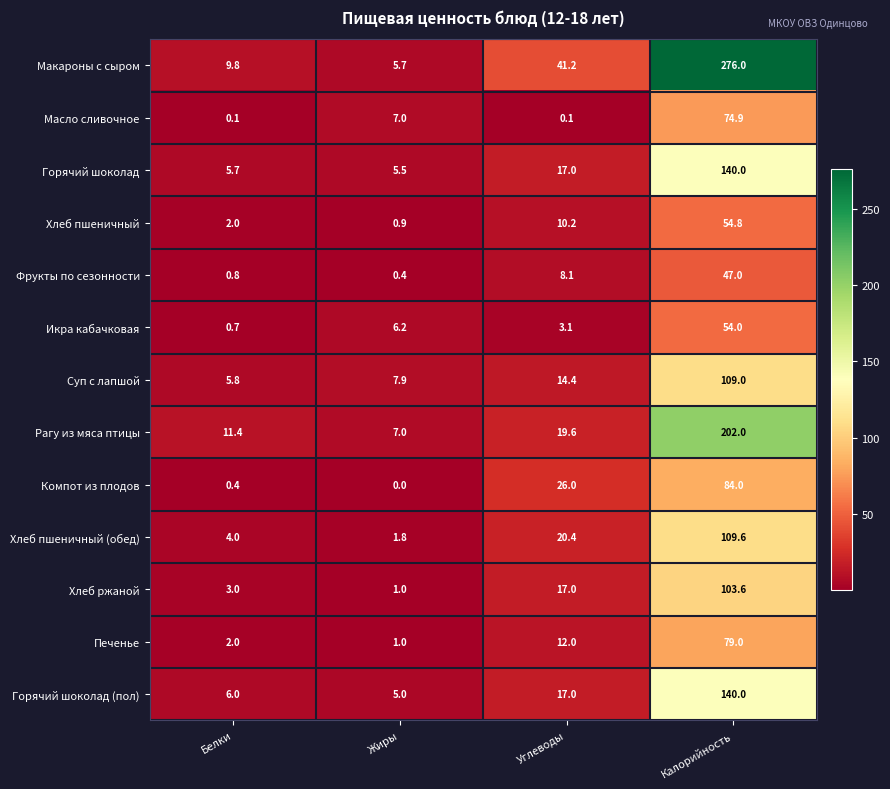

At which label is Печенье closest to 40?

Углеводы